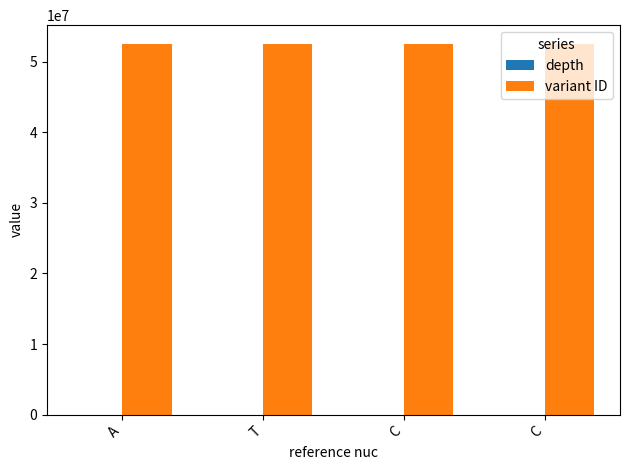

Is the value of variant ID at T greater than the value of depth at C?

Yes